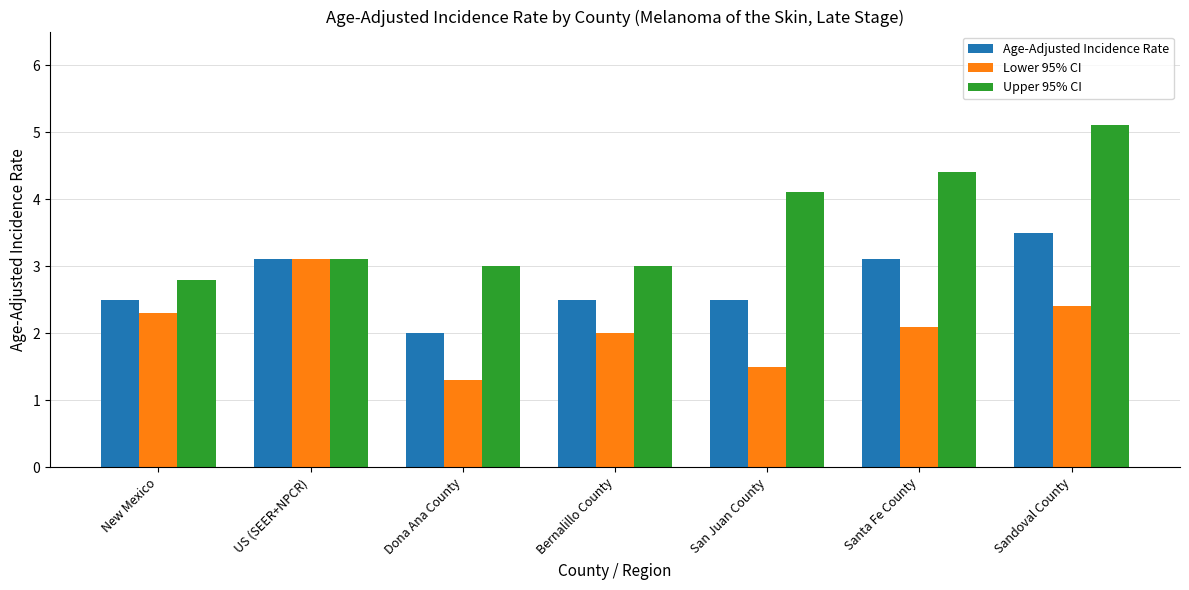

Which series changed the most between New Mexico and San Juan County?

Upper 95% CI